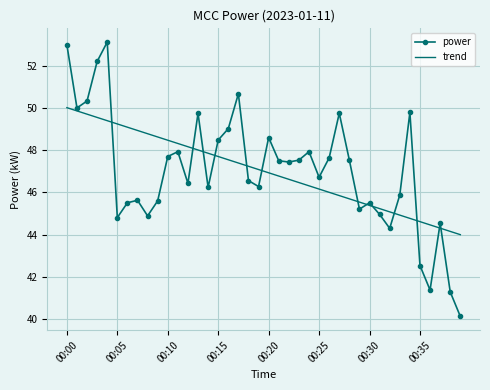

What is the difference between the maximum and minimum values in the trend series?

6.0